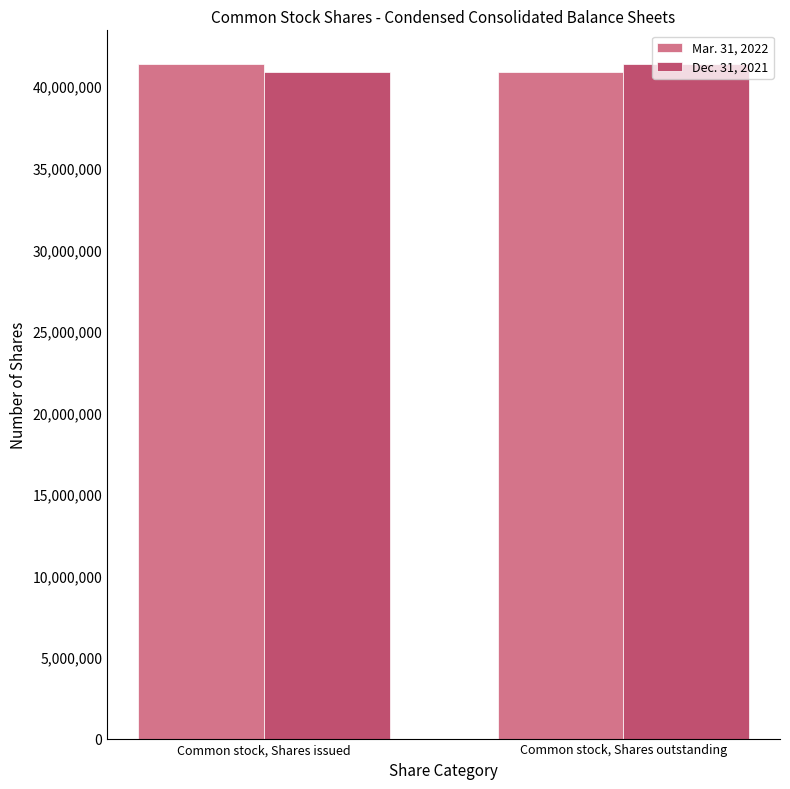

How many categories are shown in the chart?

2